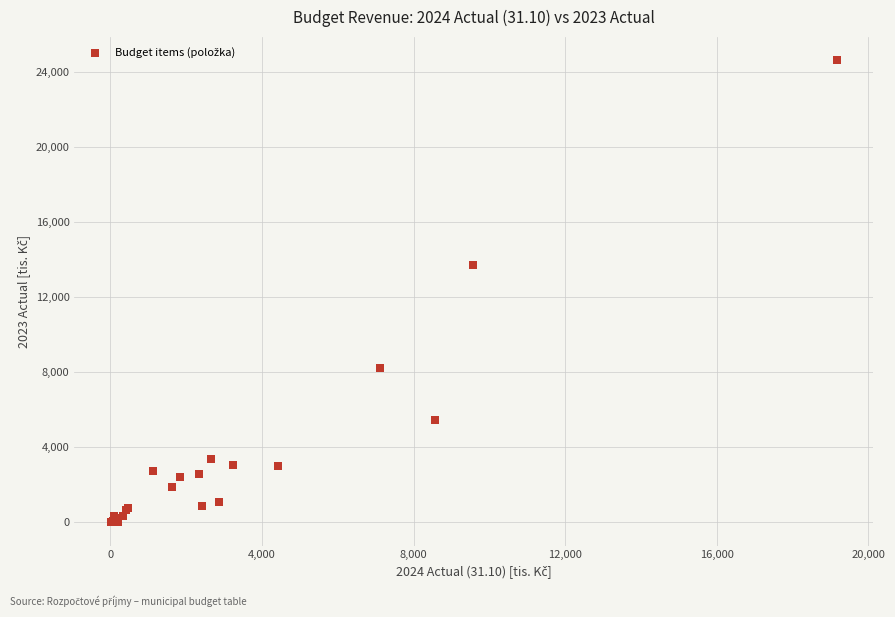

What Y value in the scatter plot is closest to 12306?

13695